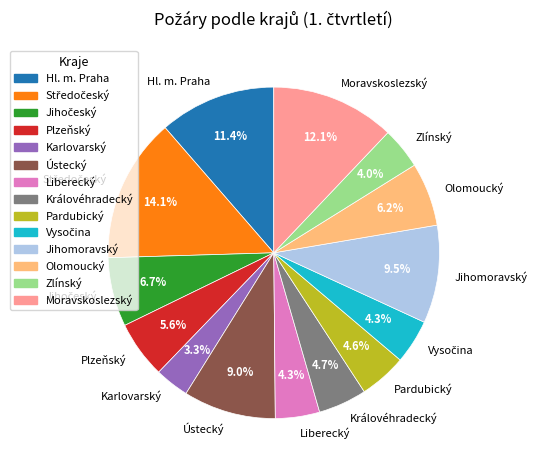

How much of the chart is everything except Zlínský?

96.0%